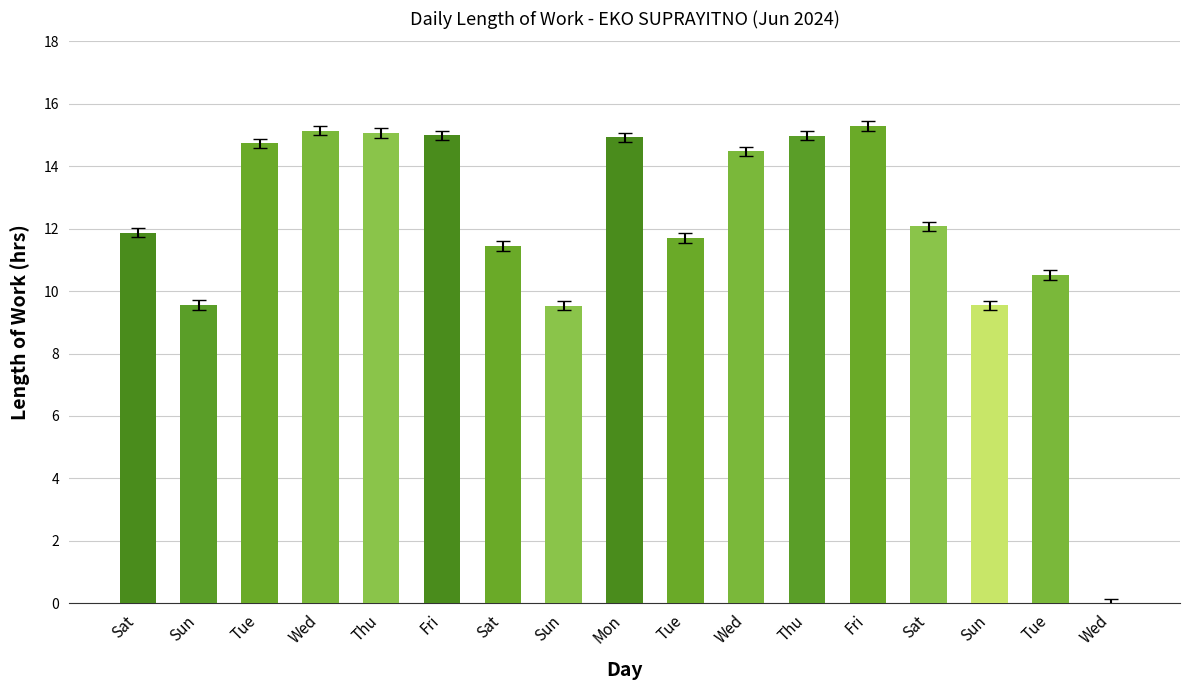

What is the change in value from Sat to Sat?

+0.2